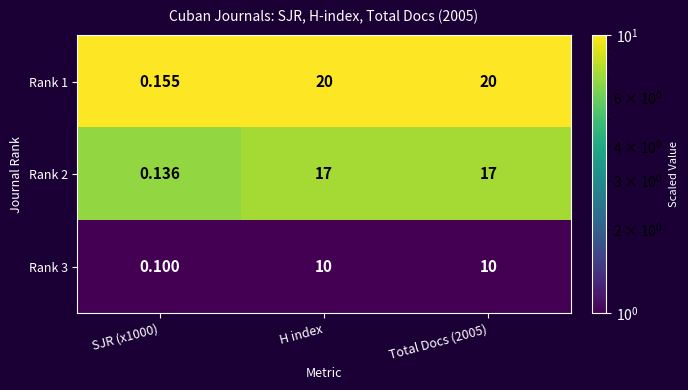

At which category does the chart reach its minimum across all series?

SJR (x1000)